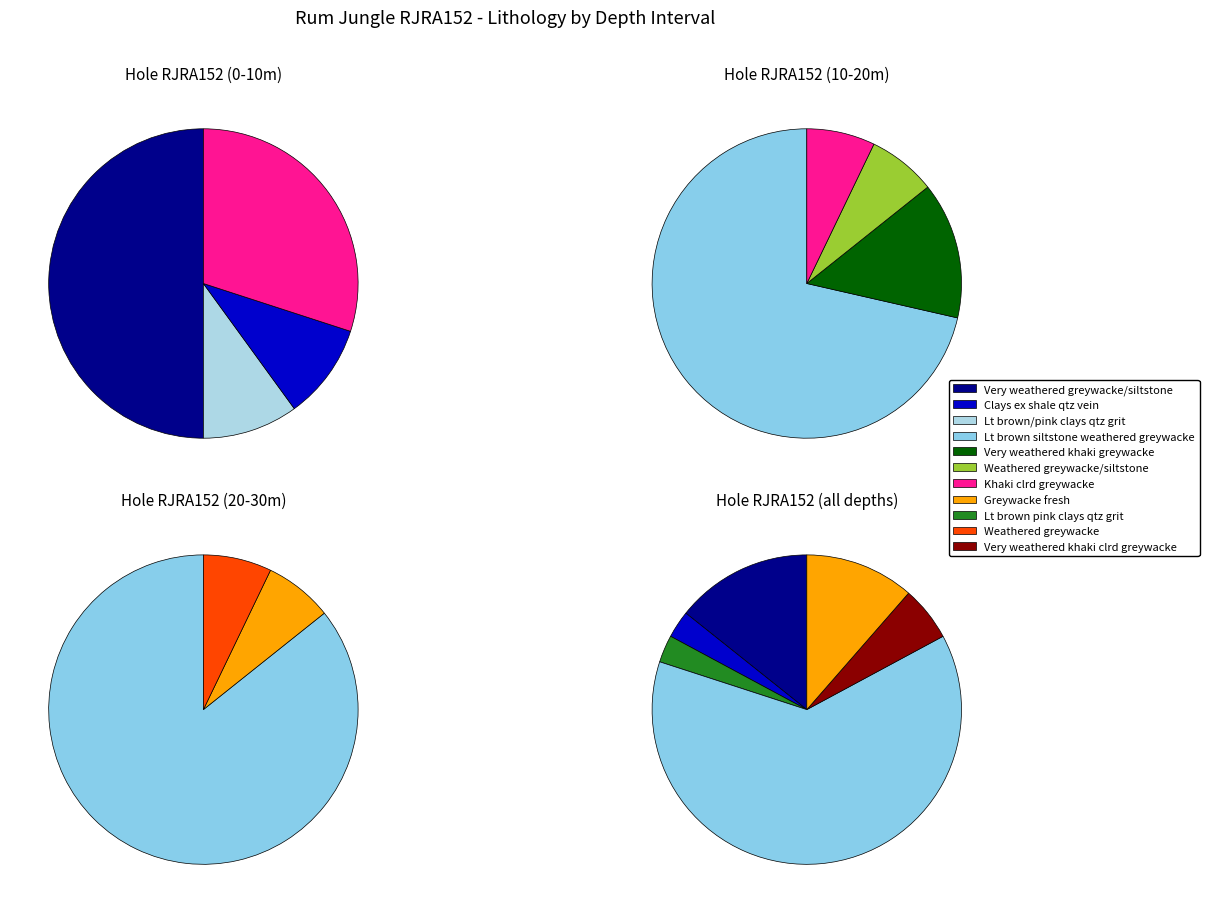

Which has a higher value, Very weathered greywacke/siltstone or Lt brown siltstone, weathered greywacke?

Lt brown siltstone, weathered greywacke